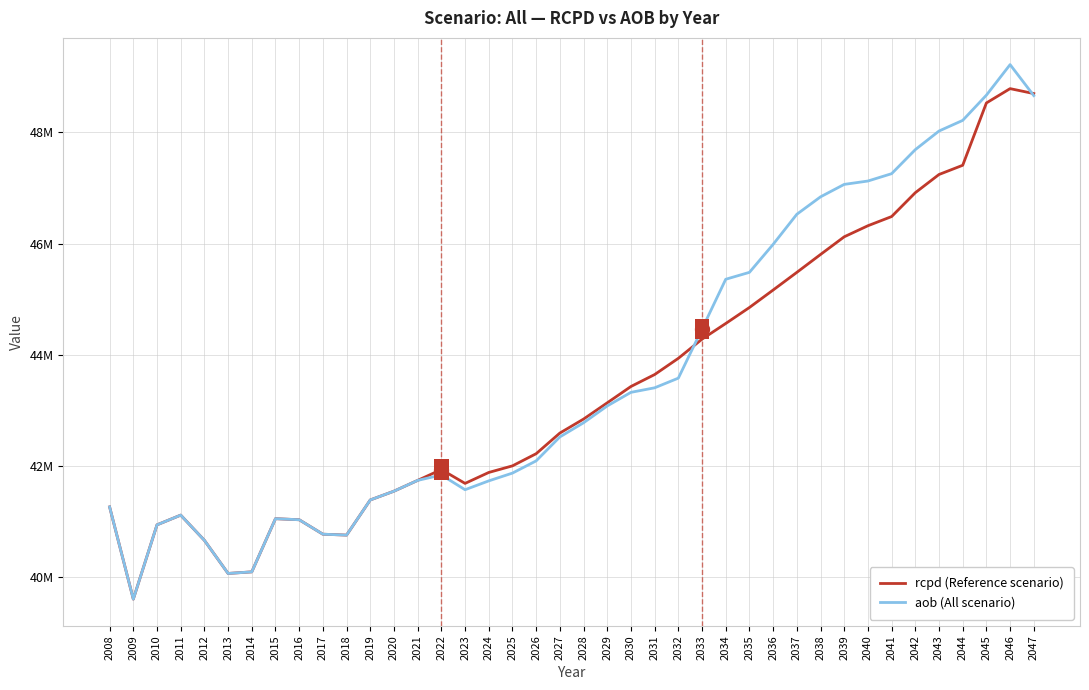

True or false: rcpd (Reference scenario) has a value of 41261560.2 at 2008.

True